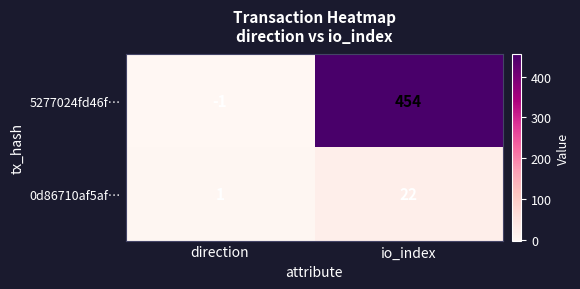

Rank the series at io_index from lowest to highest value.

0d86710af5af…, 5277024fd46f…